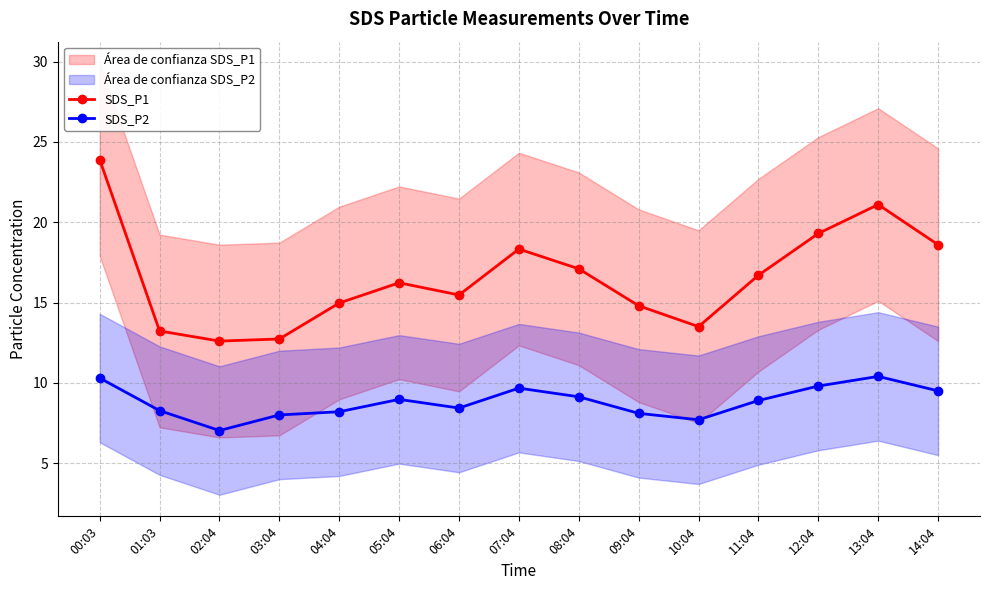

The value of SDS_P1 at 08:04 is 17.1. True or false?

True